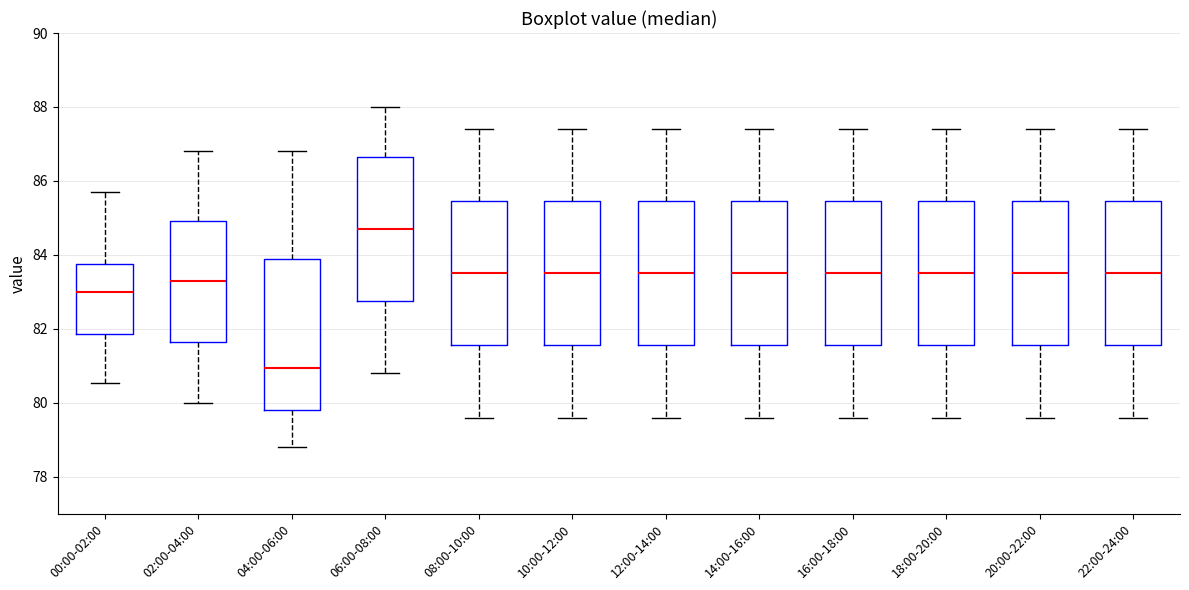

Reading left to right, transcribe this box plot: for each box, give where its median line is, the range the box spans, and where its two whiskers end, as read against the y-axis. The values are not printed on the chart, so give them approximately, as read against the axis.

00:00-02:00: median 83.0, box 81.8 to 83.8, whiskers 80.6 to 85.8
02:00-04:00: median 83.4, box 81.6 to 85.0, whiskers 80.0 to 86.8
04:00-06:00: median 81.0, box 79.8 to 83.8, whiskers 78.8 to 86.8
06:00-08:00: median 84.8, box 82.8 to 86.6, whiskers 80.8 to 88.0
08:00-10:00: median 83.6, box 81.6 to 85.4, whiskers 79.6 to 87.4
10:00-12:00: median 83.6, box 81.6 to 85.4, whiskers 79.6 to 87.4
12:00-14:00: median 83.6, box 81.6 to 85.4, whiskers 79.6 to 87.4
14:00-16:00: median 83.6, box 81.6 to 85.4, whiskers 79.6 to 87.4
16:00-18:00: median 83.6, box 81.6 to 85.4, whiskers 79.6 to 87.4
18:00-20:00: median 83.6, box 81.6 to 85.4, whiskers 79.6 to 87.4
20:00-22:00: median 83.6, box 81.6 to 85.4, whiskers 79.6 to 87.4
22:00-24:00: median 83.6, box 81.6 to 85.4, whiskers 79.6 to 87.4